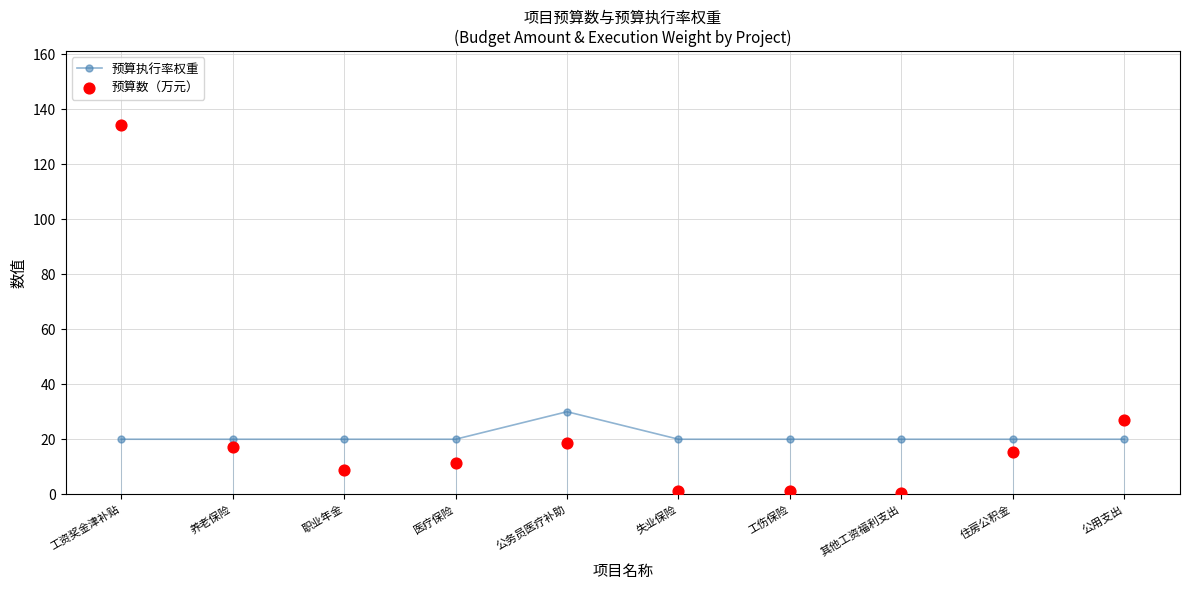

Which series reaches the maximum Y coordinate?

预算数（万元）